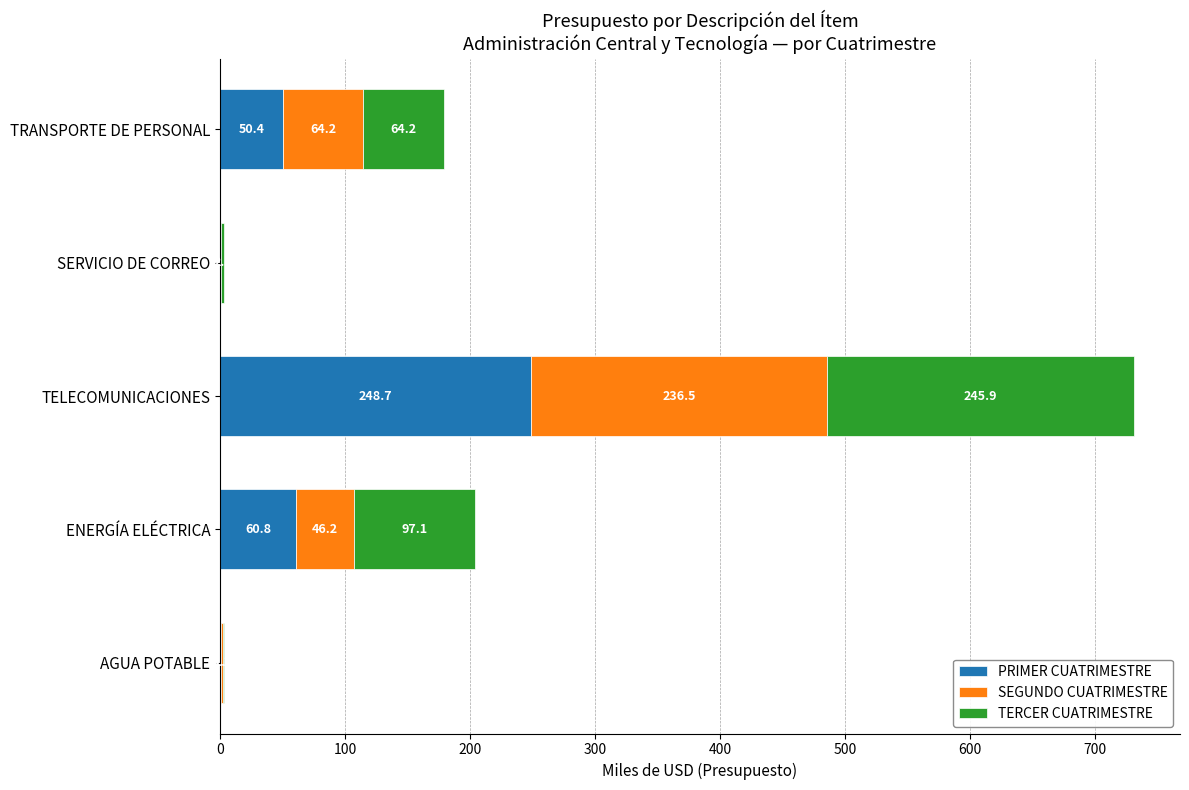

The PRIMER CUATRIMESTRE series shows 50.4 at TRANSPORTE DE PERSONAL. True or false?

True